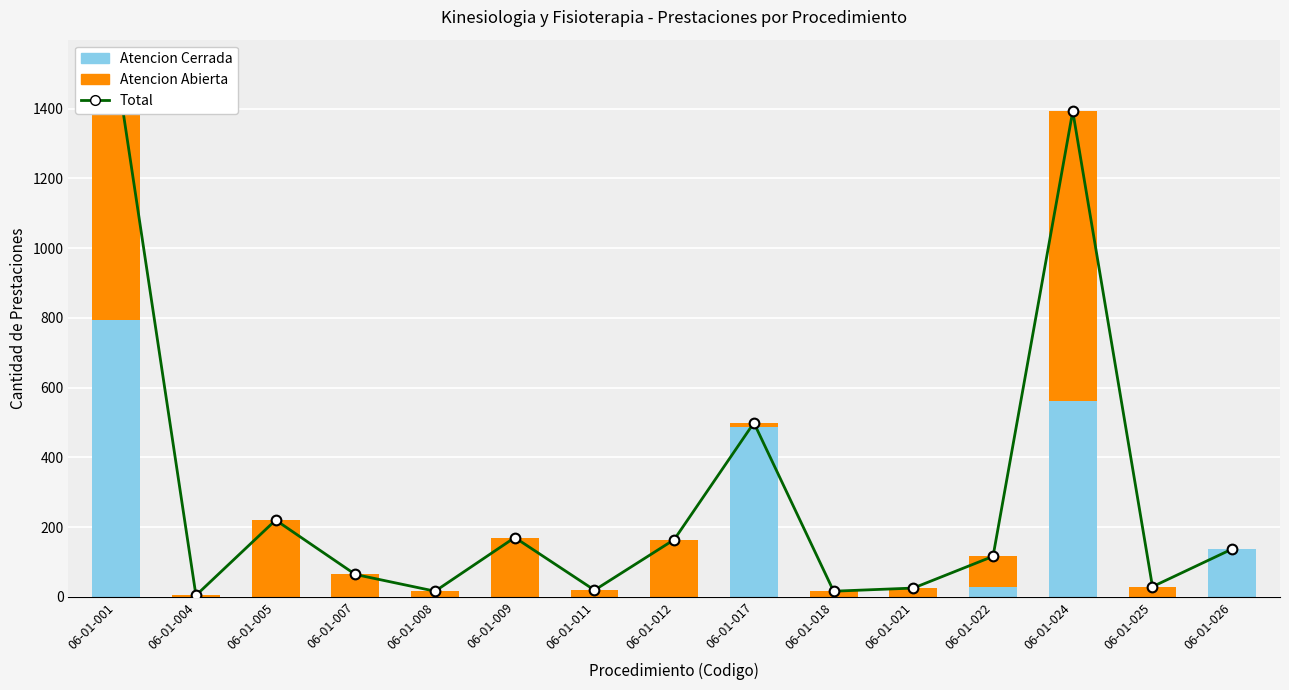

The Atencion Abierta series shows 64 at 06-01-007. True or false?

True